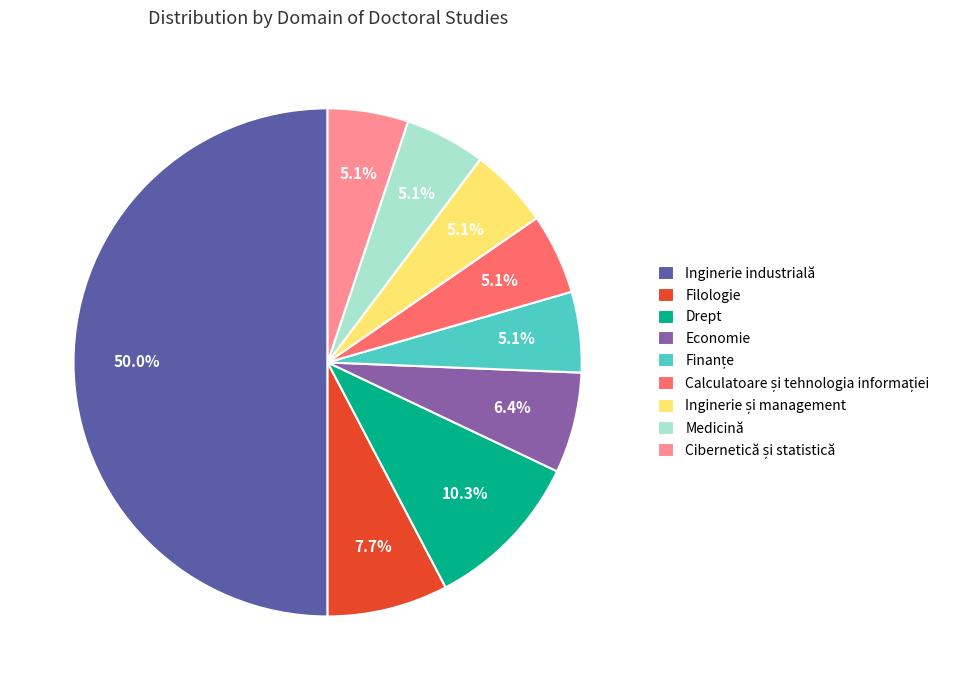

Is it true that Filologie is 8% of the pie?

True